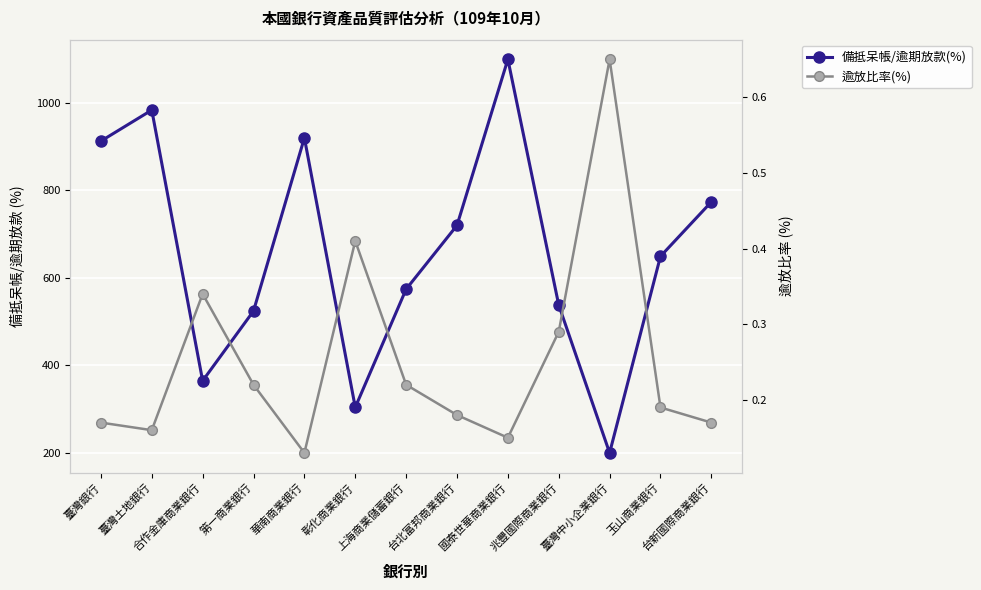

What are all the series names shown in the legend?

備抵呆帳/逾期放款(%), 逾放比率(%)